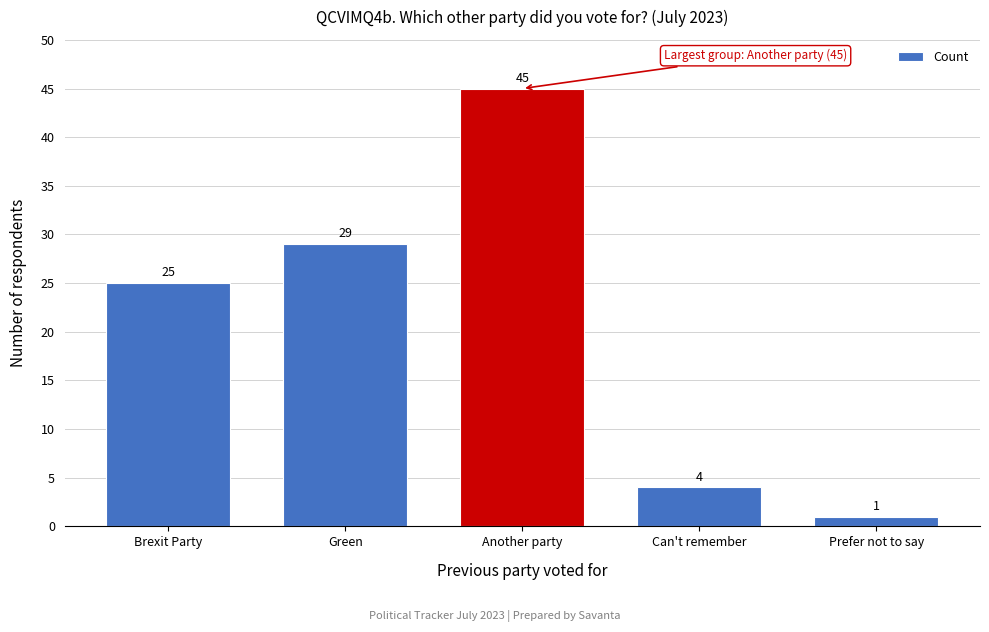

Reading left to right, transcribe all the data shown in this chart.

Brexit Party=25	Green=29	Another party=45	Can't remember=4	Prefer not to say=1